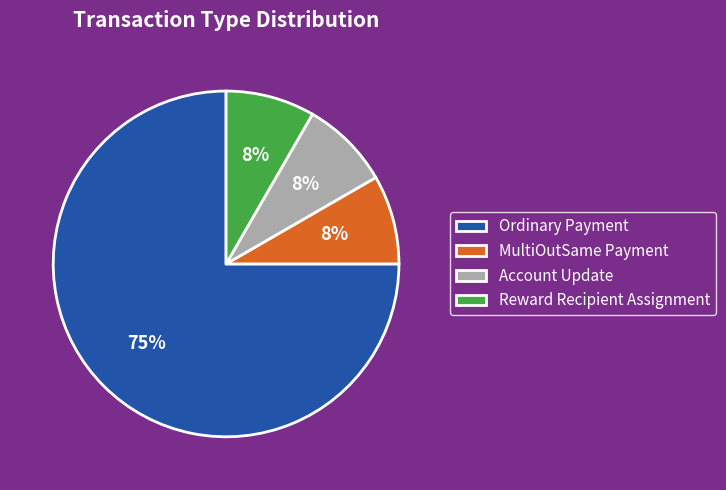

How many segments does this pie chart have?

4